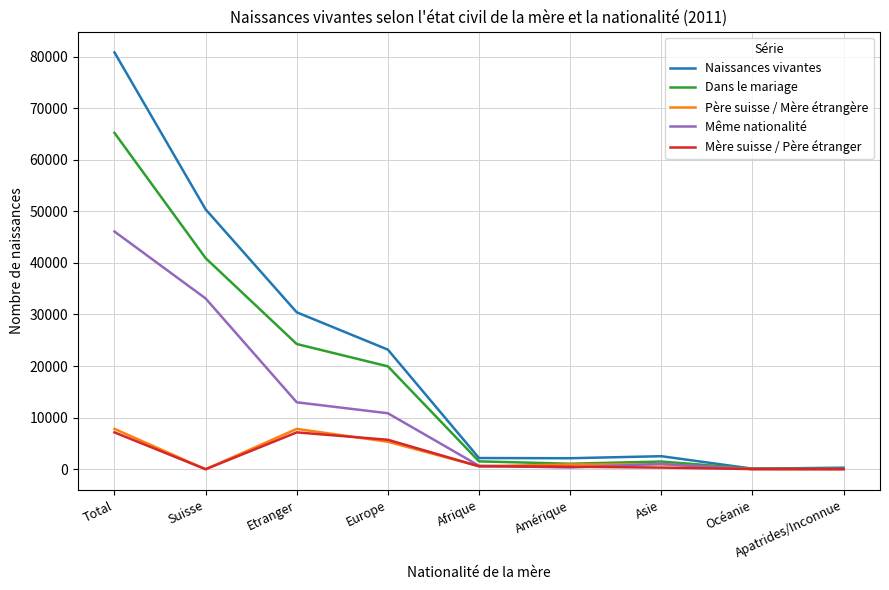

What is the approximate value of Père suisse / Mère étrangère at Asie, to the nearest 10?

940